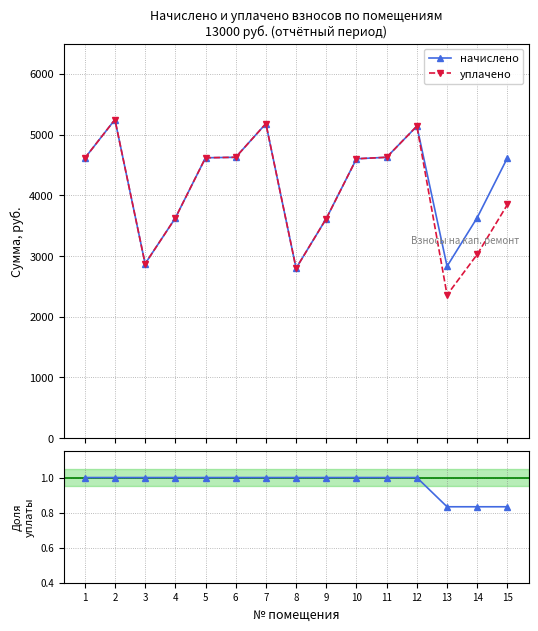

Read the начислено value at 15.

4620.2